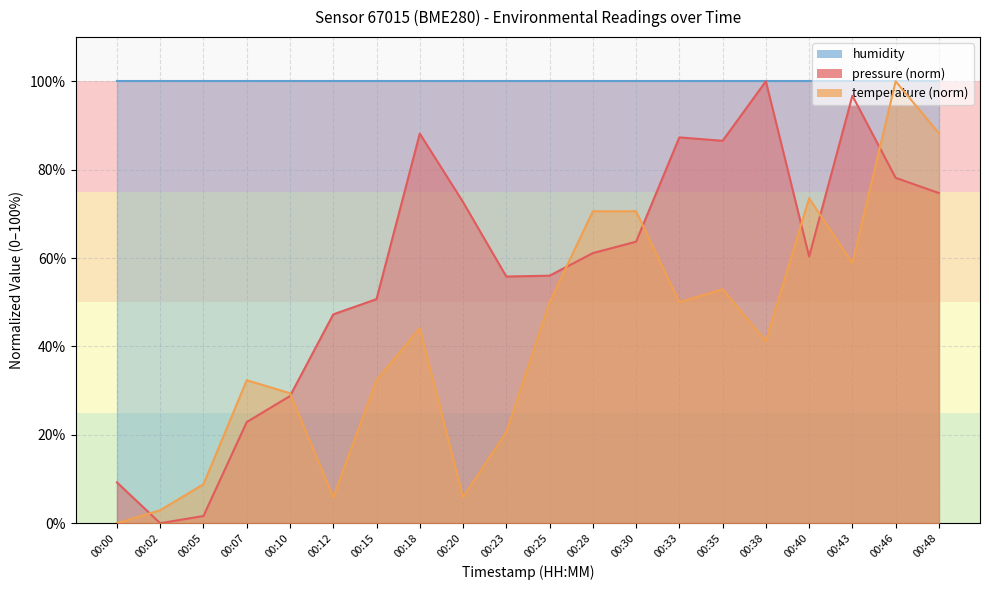

Does the chart display data point markers on the line(s)?

No